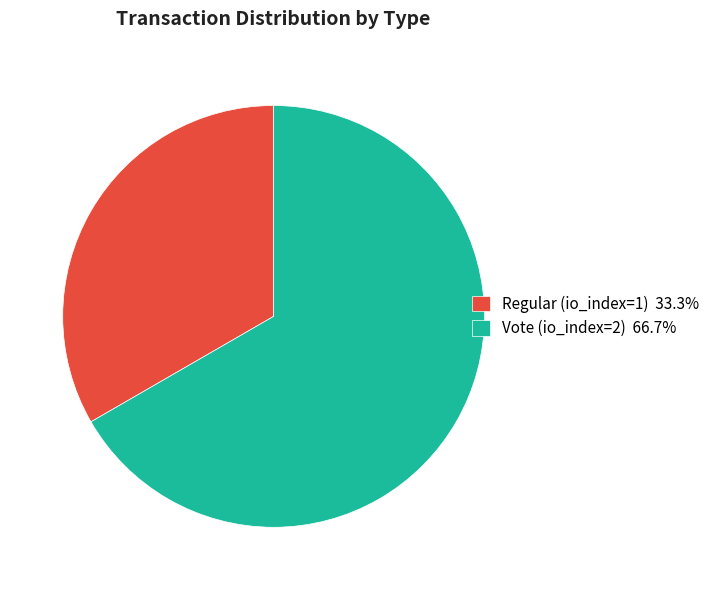

Is the sum of Vote (io_index=2) and Regular (io_index=1) greater than half?

Yes